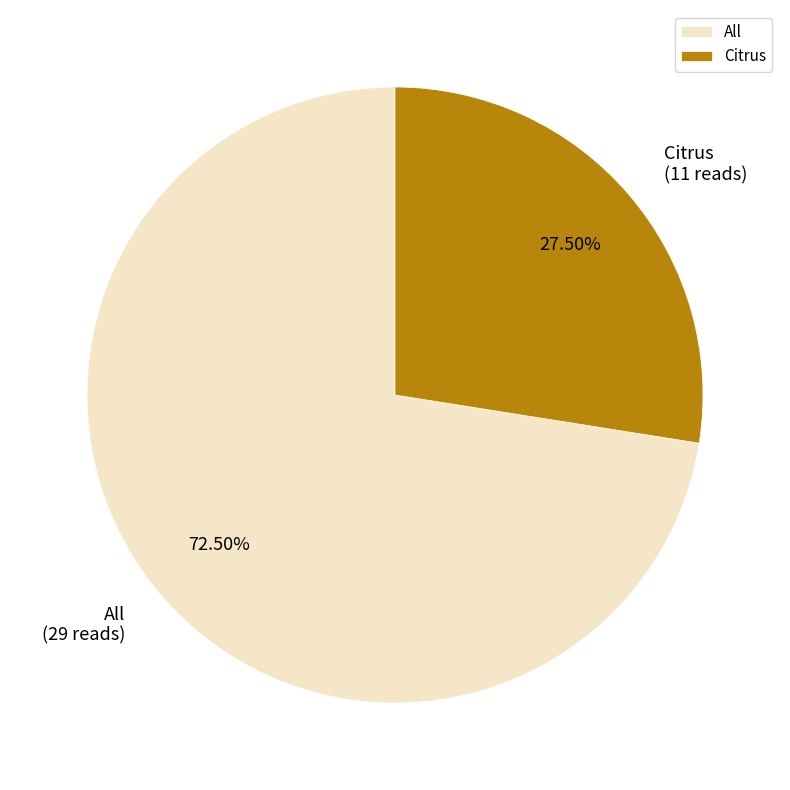

Which has a higher value, Citrus or All?

All